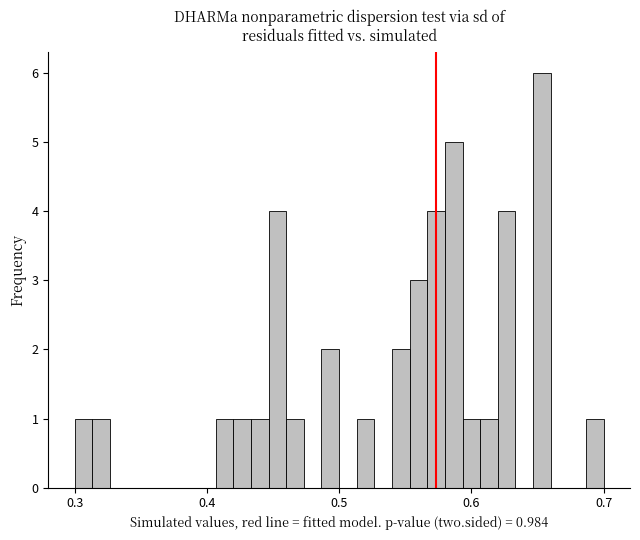

Around what value on the x-axis is the tallest bar? Give the approximate position of its centre, as read against the axis.

0.65